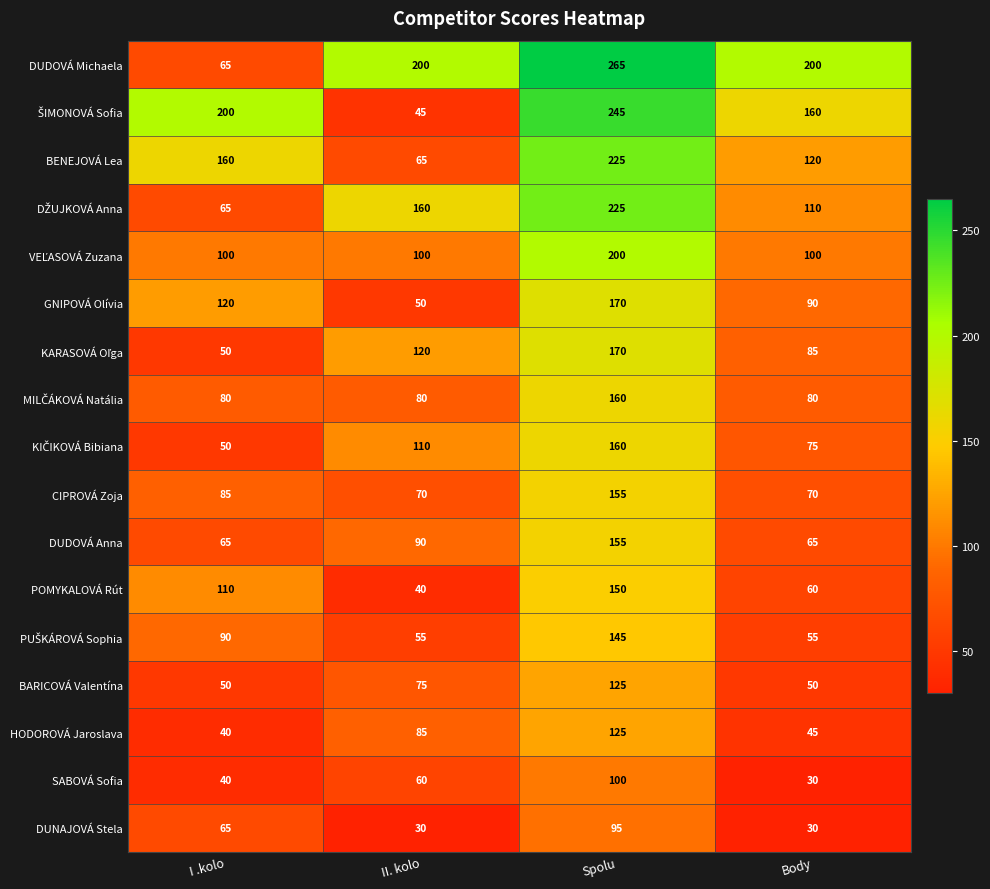

Which category has the highest value in the SABOVÁ Sofia series?

Spolu